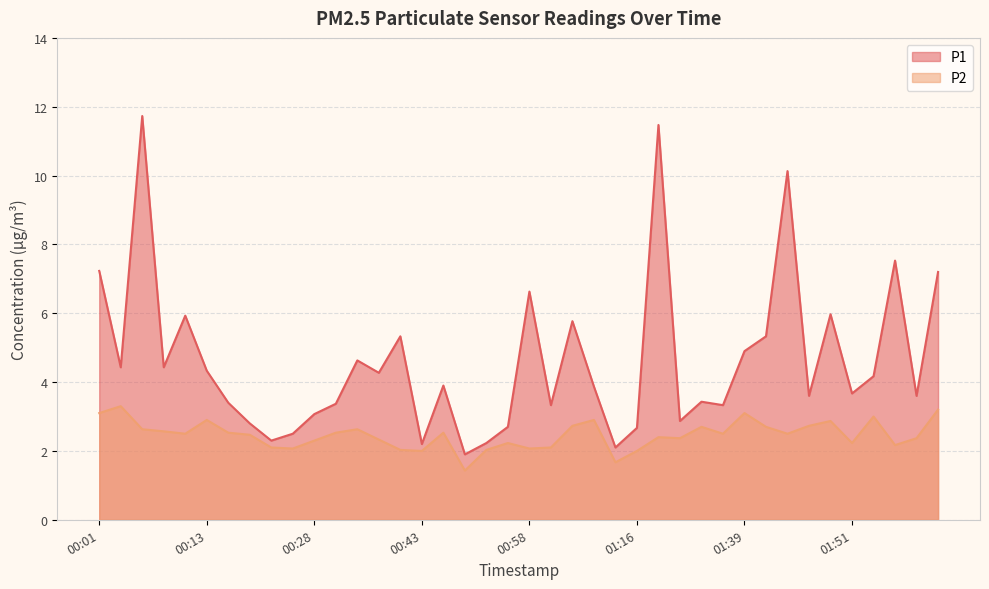

At which label does P1 first exceed 3?

00:01